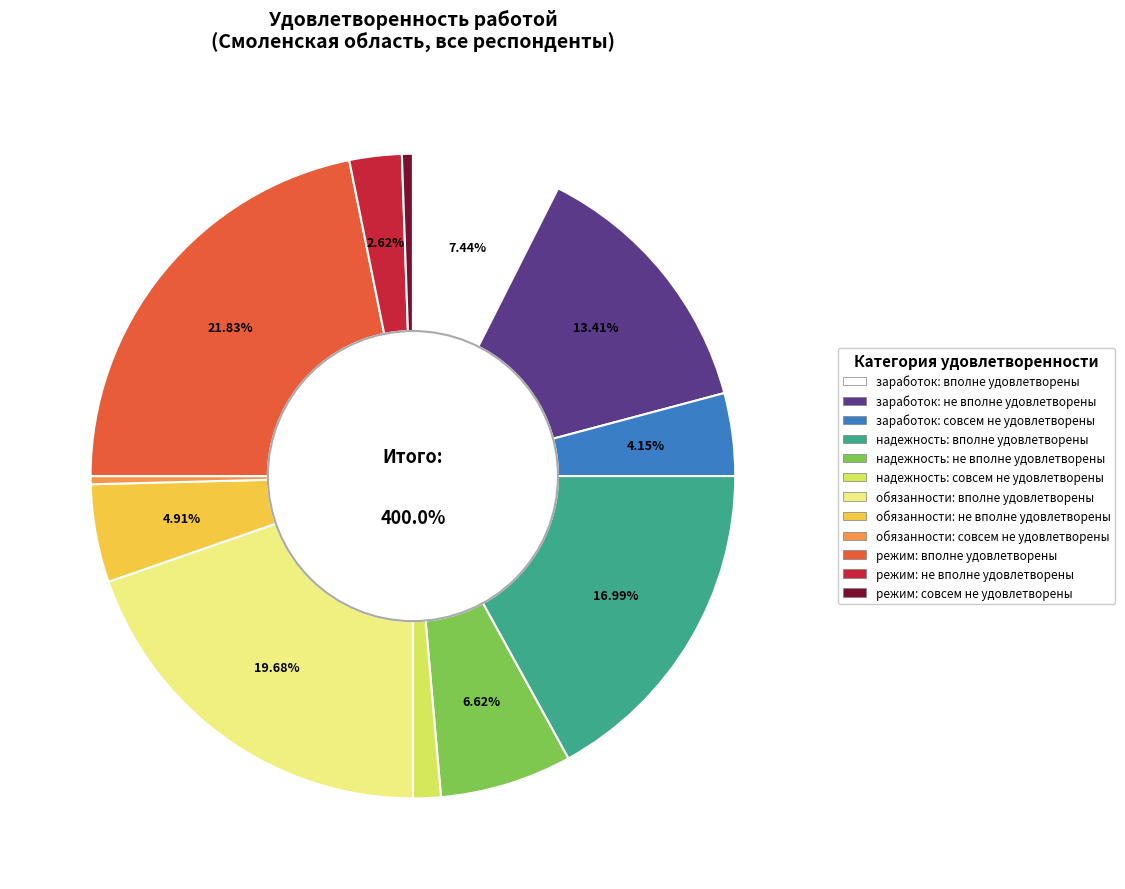

How many segments does this pie chart have?

12